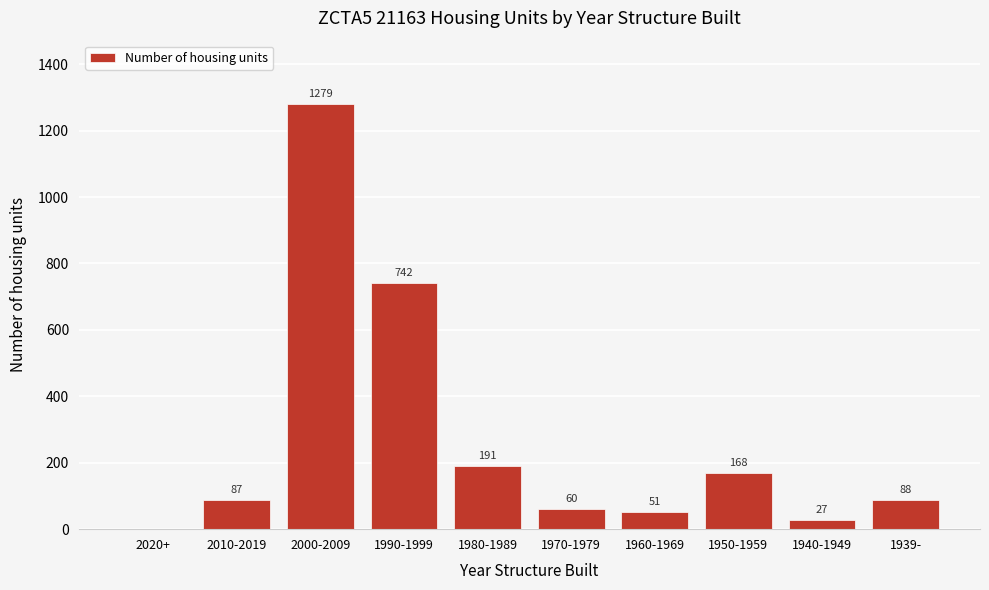

Reading left to right, list all the values displayed in this chart.

2020+=0	2010-2019=87	2000-2009=1279	1990-1999=742	1980-1989=191	1970-1979=60	1960-1969=51	1950-1959=168	1940-1949=27	1939-=88